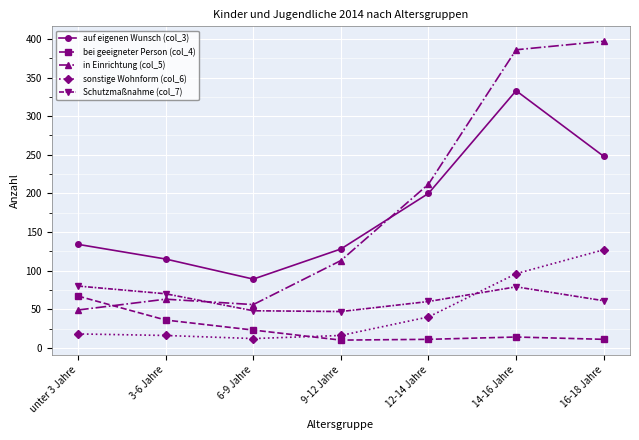

Rank the series at 16-18 Jahre from lowest to highest value.

bei geeigneter Person (col_4), Schutzmaßnahme (col_7), sonstige Wohnform (col_6), auf eigenen Wunsch (col_3), in Einrichtung (col_5)